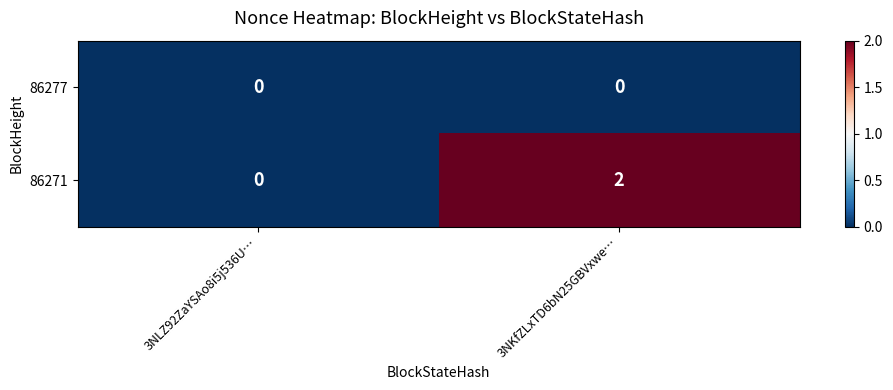

The 86271 series shows 2 at 3NKfZLxTD6bN25GBVxwe…. True or false?

True